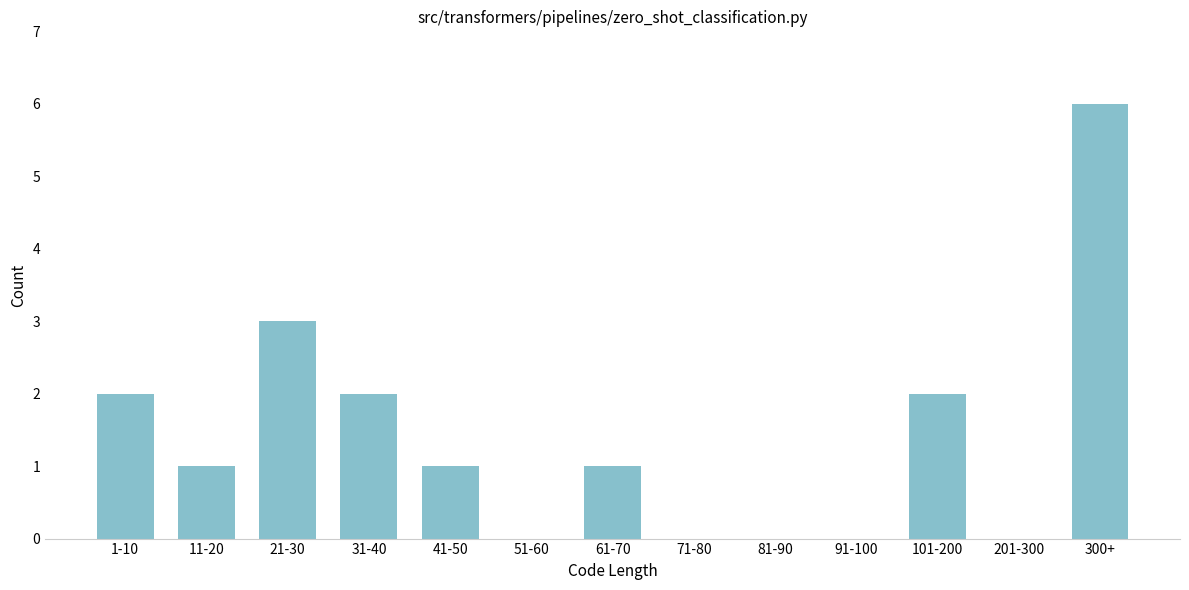

Reading right to left, what are all the values shown in this chart?

300+=6	201-300=0	101-200=2	91-100=0	81-90=0	71-80=0	61-70=1	51-60=0	41-50=1	31-40=2	21-30=3	11-20=1	1-10=2